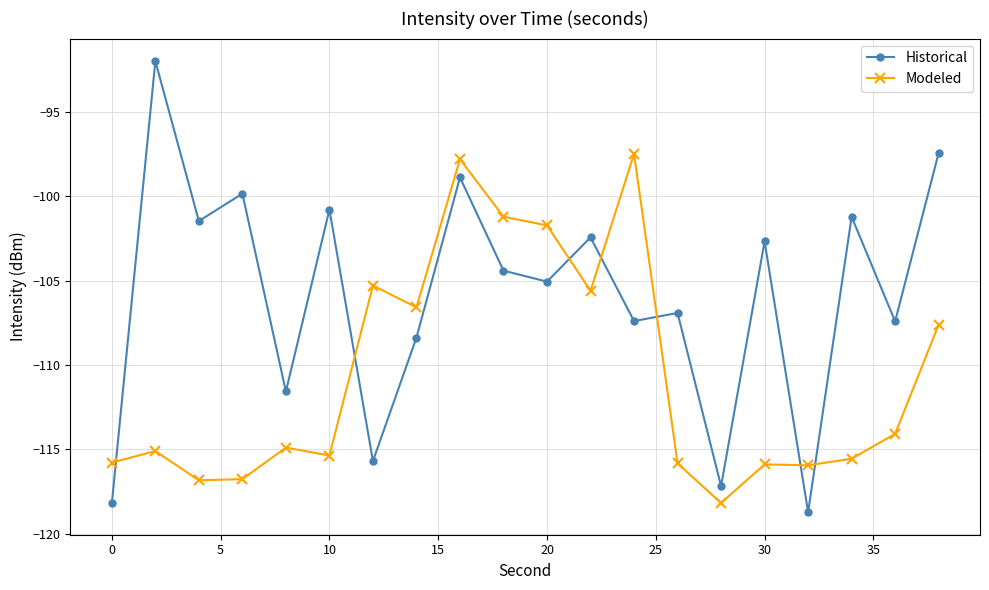

What are all the series names shown in the legend?

Historical, Modeled